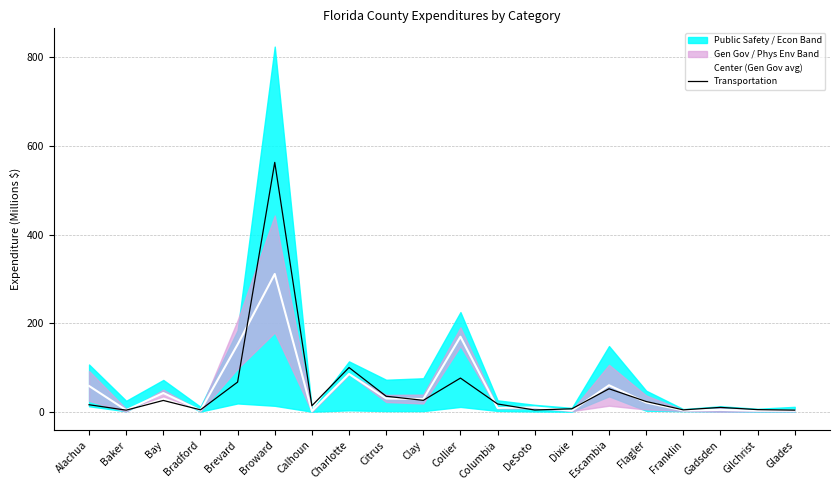

List the series in order of their overall mean, highest first.

Transportation, Center (Gen Gov avg)